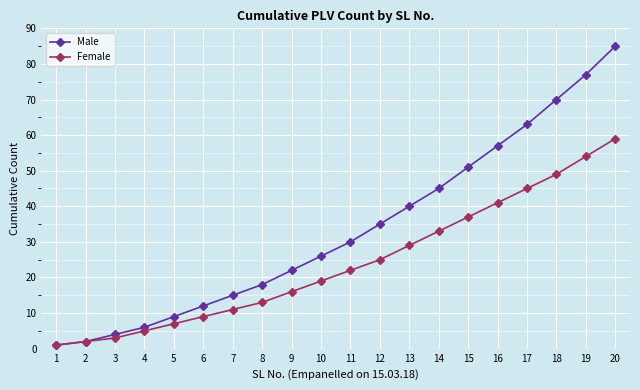

How many data points in Male are less than 30?

10